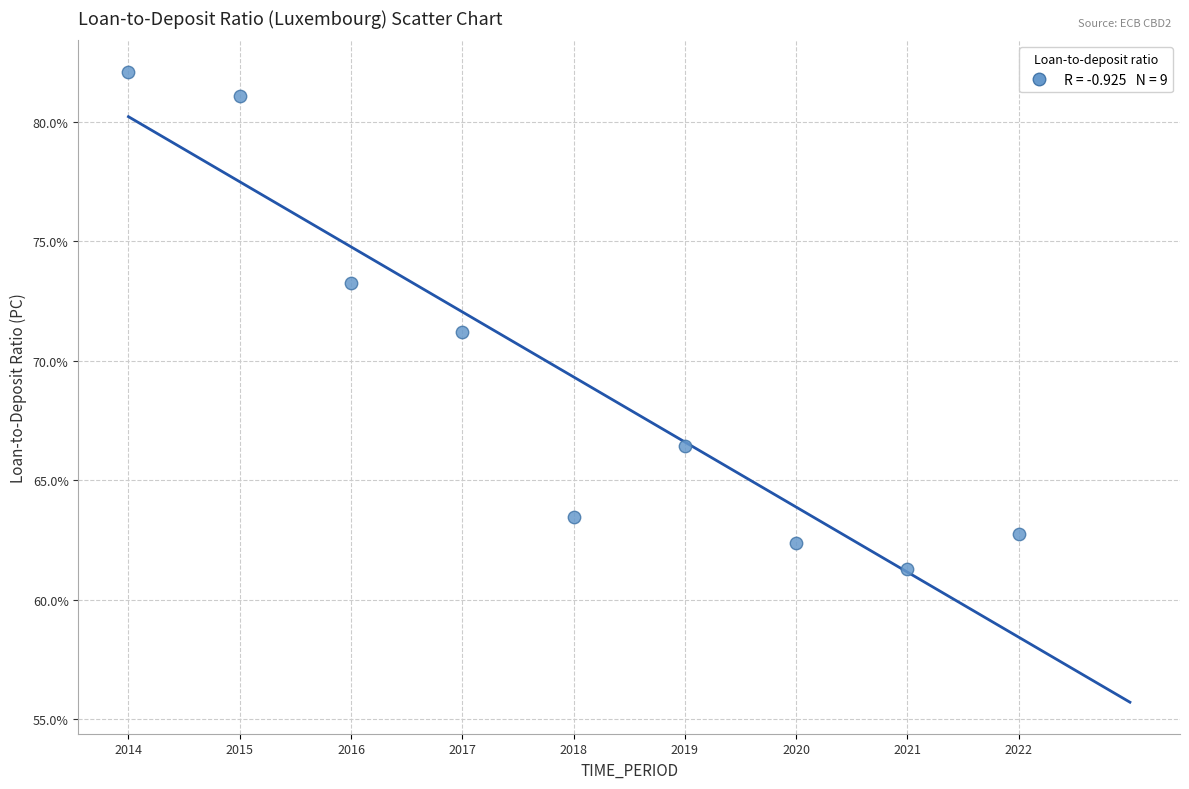

What is the range of X values (max minus min)?

8.0